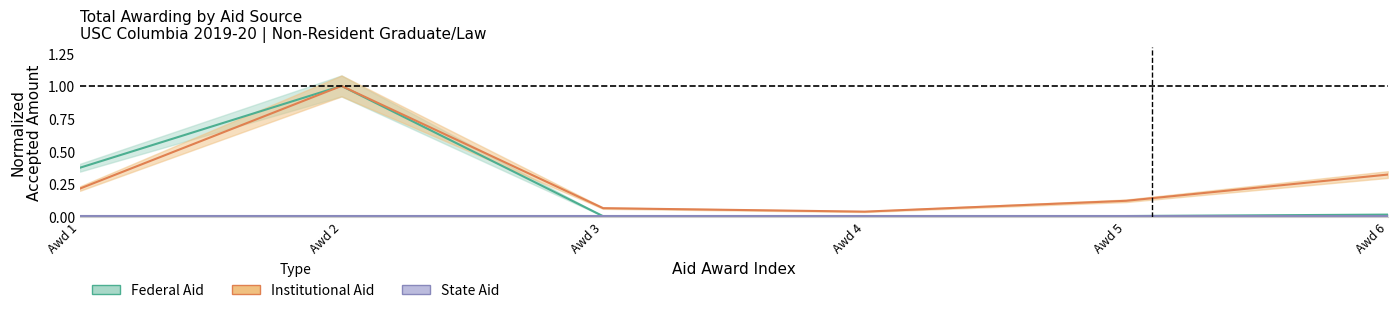

What is the difference between the Institutional Aid (Partial Data) values at Awd 3 and Awd 2?

0.9